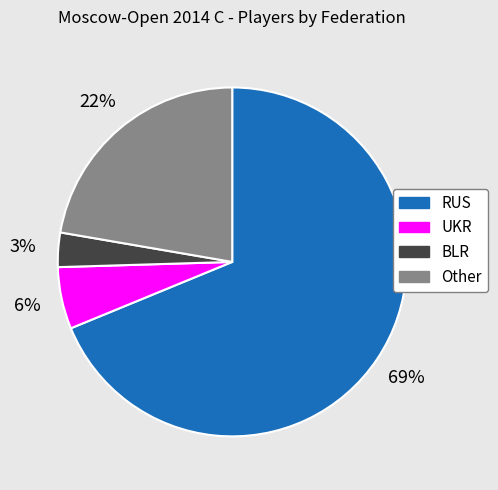

Rank the categories by value from highest to lowest.

RUS, Other, UKR, BLR